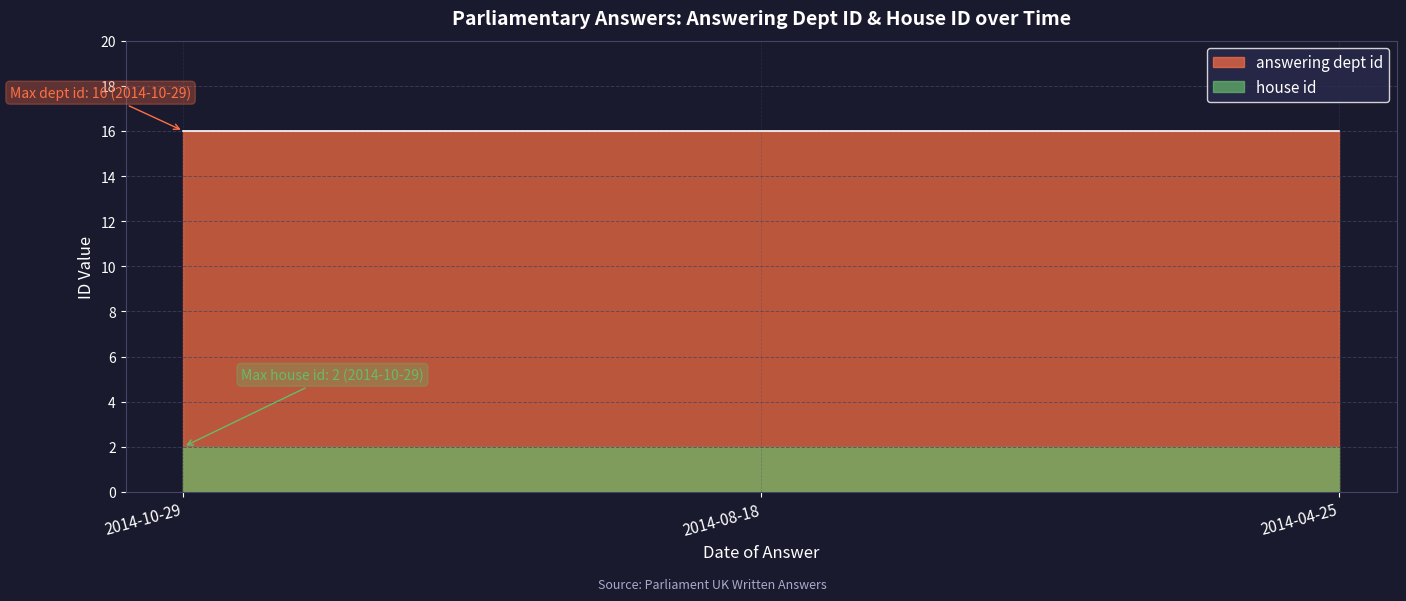

What is the label of the 1st point from the left?

2014-10-29